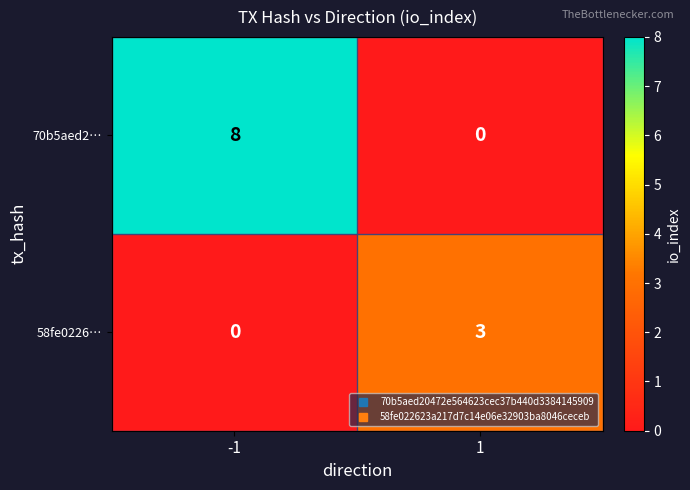

List the labels in order of 70b5aed2… value, largest first.

-1, 1